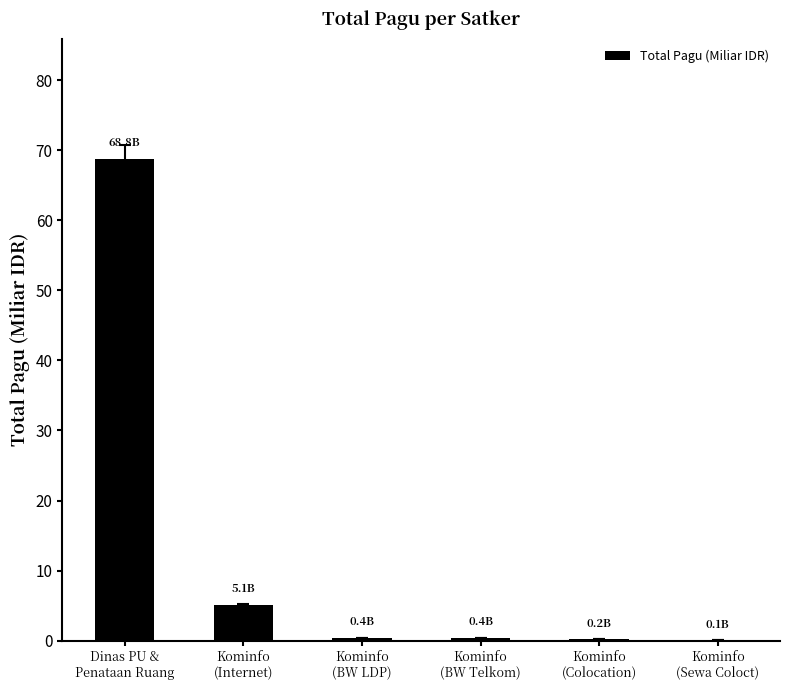

What is the greatest value displayed?

68.8